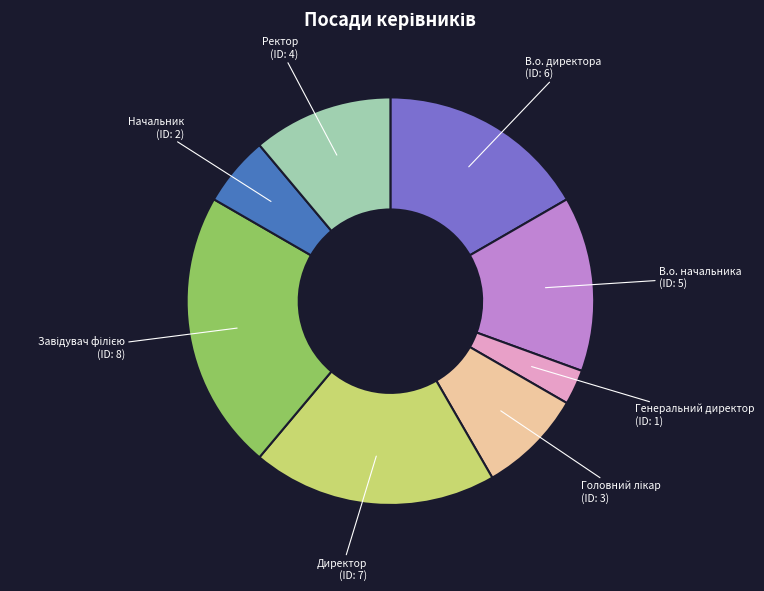

Does any single category account for the majority?

No